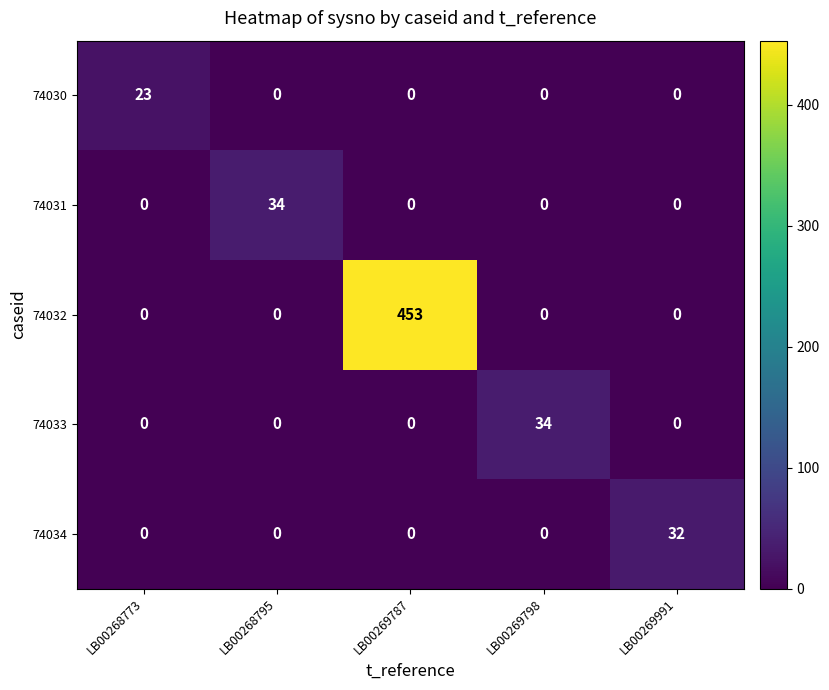

How many values in the 74031 series exceed 0?

1